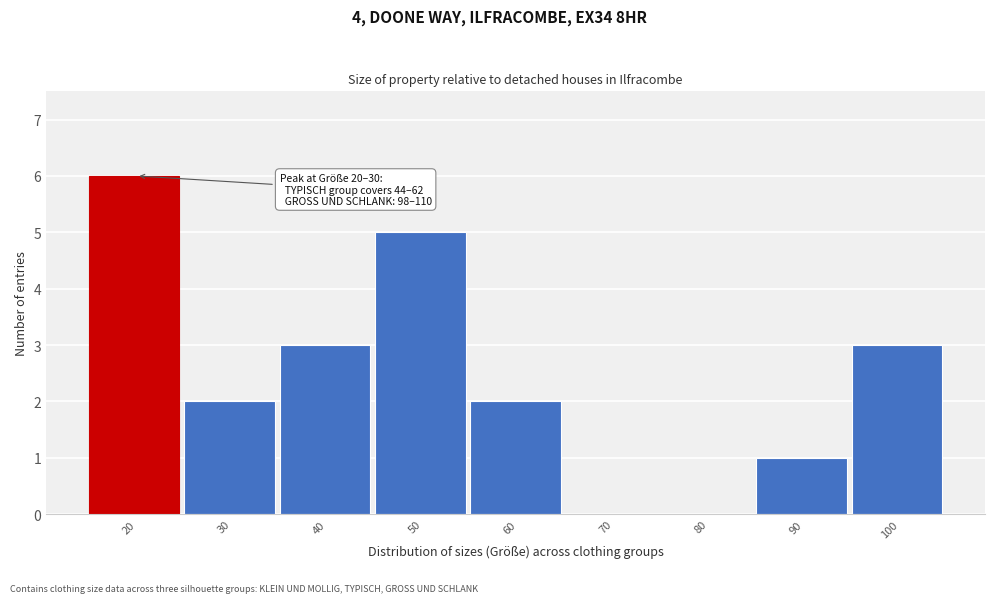

Reading left to right, list all the values displayed in this chart.

20=6	30=2	40=3	50=5	60=2	70=0	80=0	90=1	100=3